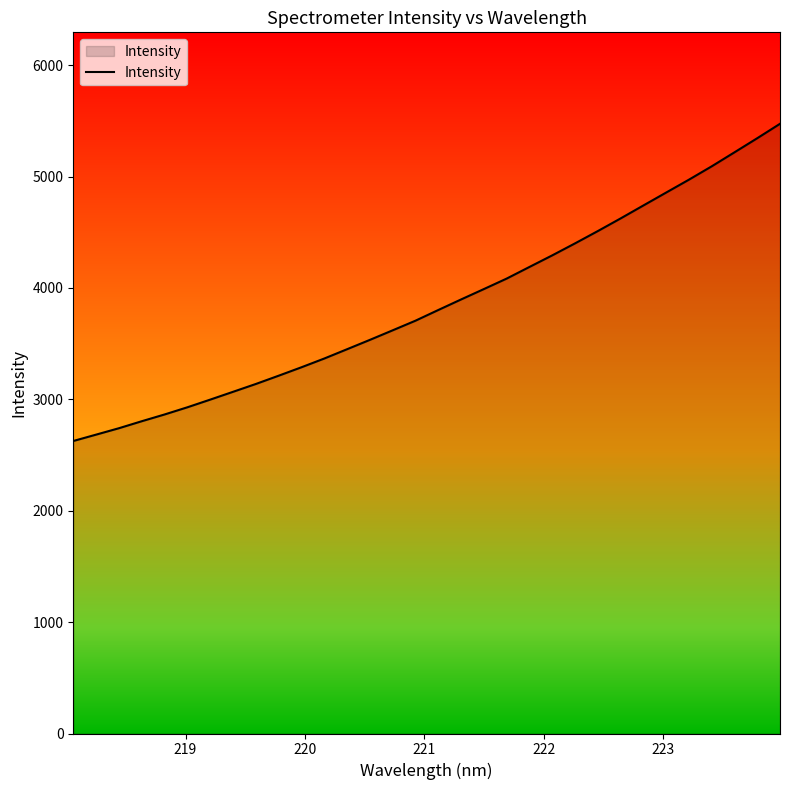

Does the chart display data point markers on the line(s)?

No